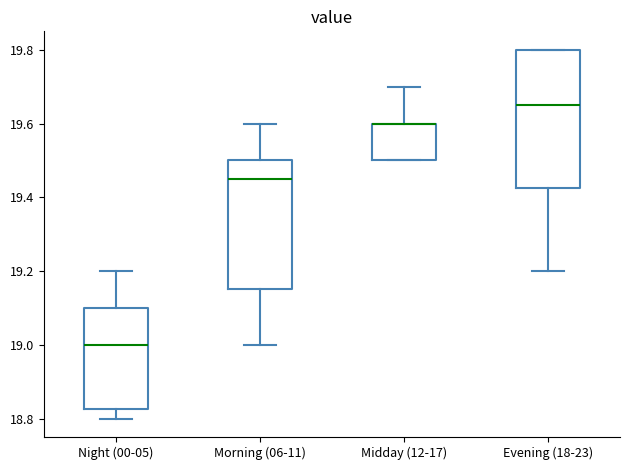

Comparing the boxes themselves (not the whiskers), which one is the tallest?

Evening (18-23)